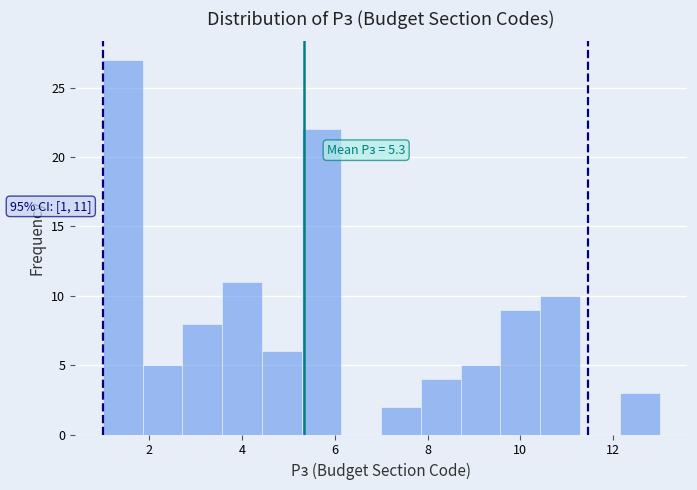

Which range on the x-axis has the tallest bar?

1.0 to 1.8